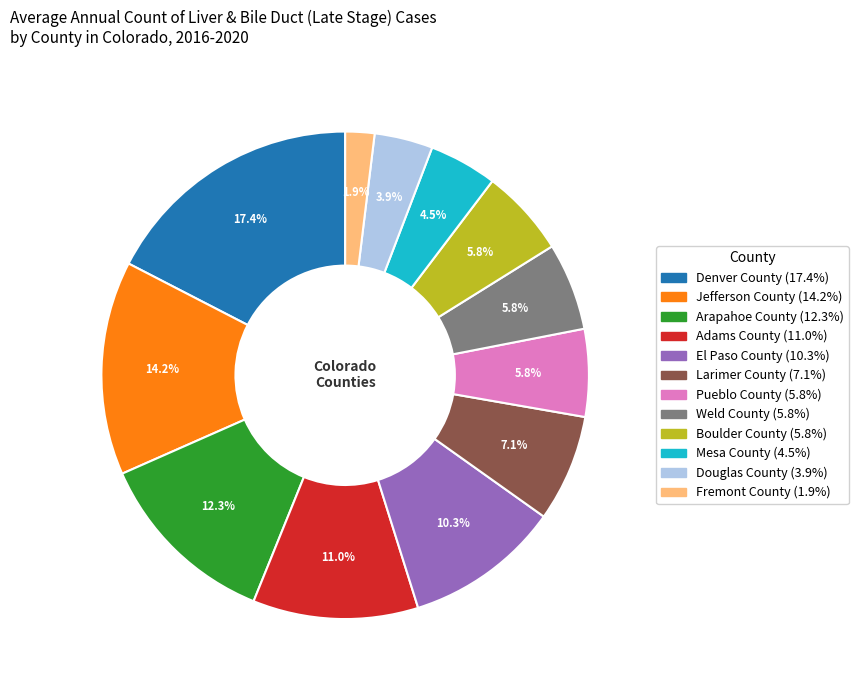

What is the ratio of the value at Weld County to the value at Mesa County?

1.3